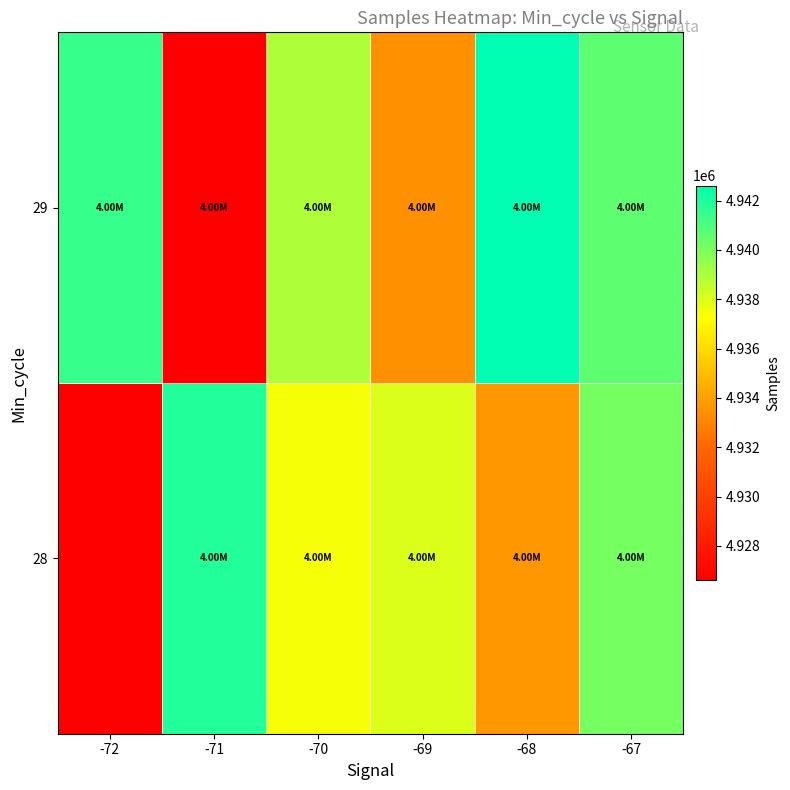

How many data points does each series have?

6